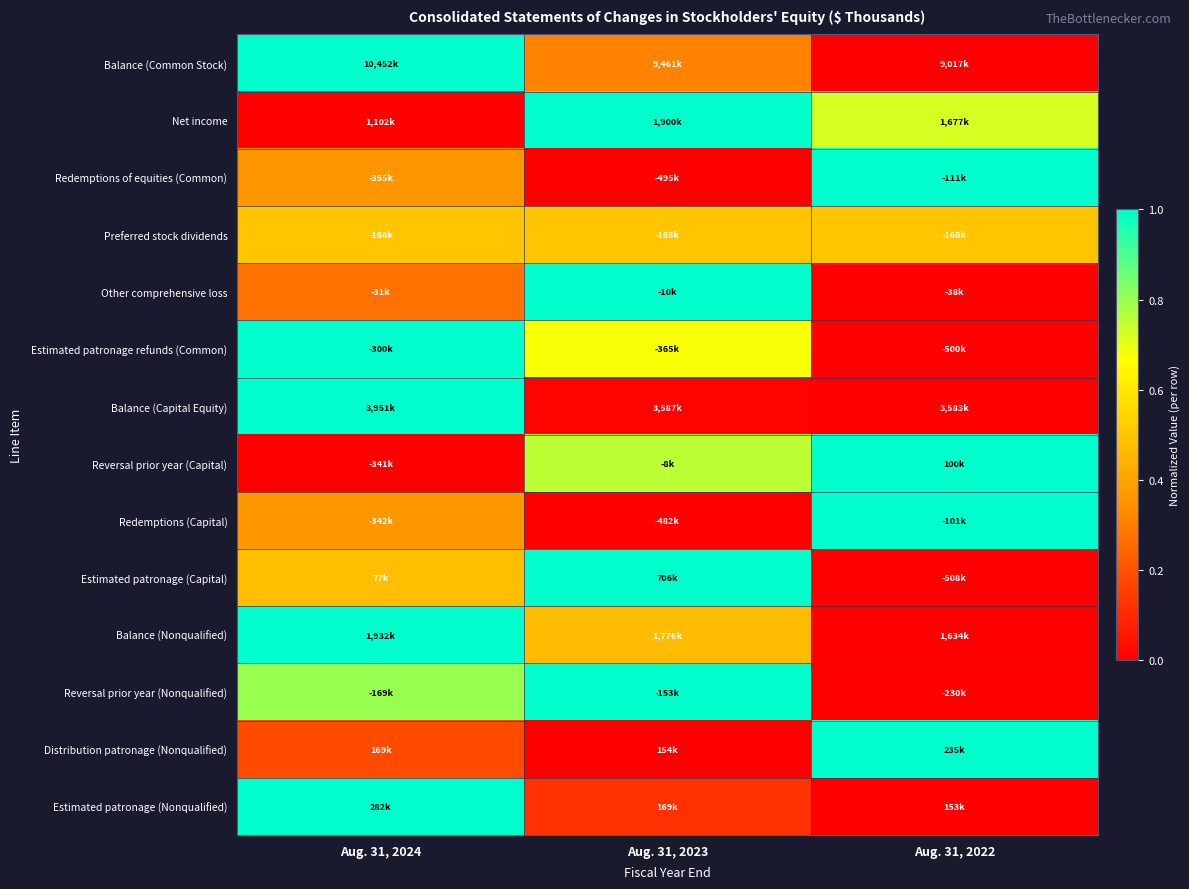

Which label corresponds to the largest value in the chart?

Aug. 31, 2024